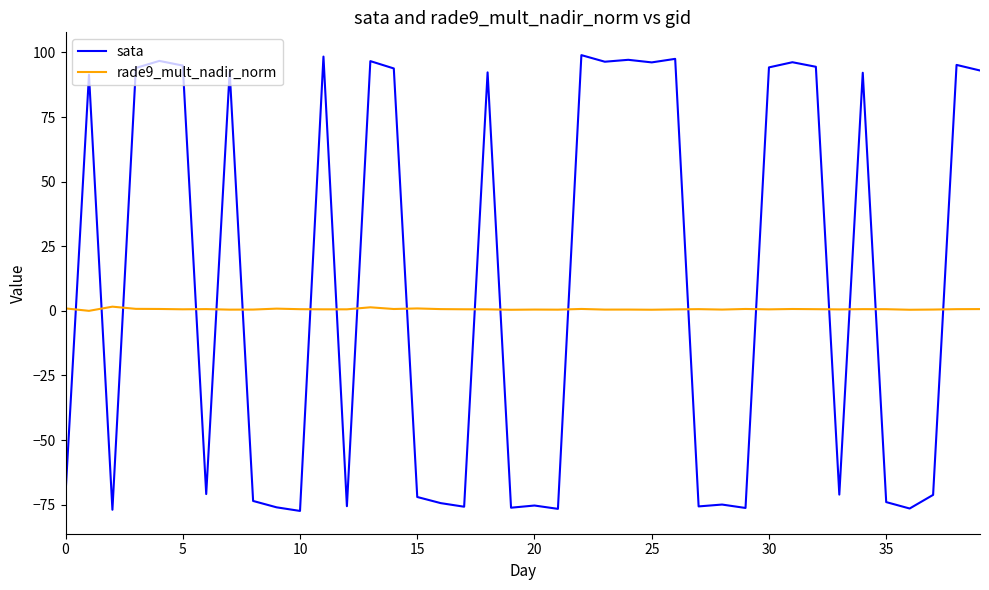

What is the maximum value shown in the chart?

99.0